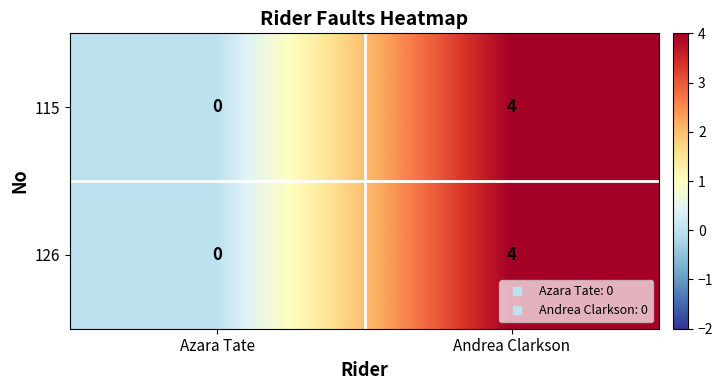

Reading left to right, what are all the values shown in this chart?

115: Azara Tate=0	Andrea Clarkson=4
126: Azara Tate=0	Andrea Clarkson=4